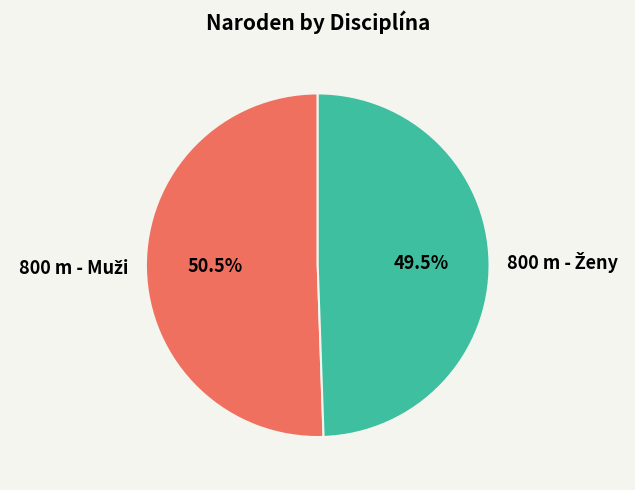

Does any single category account for the majority?

Yes